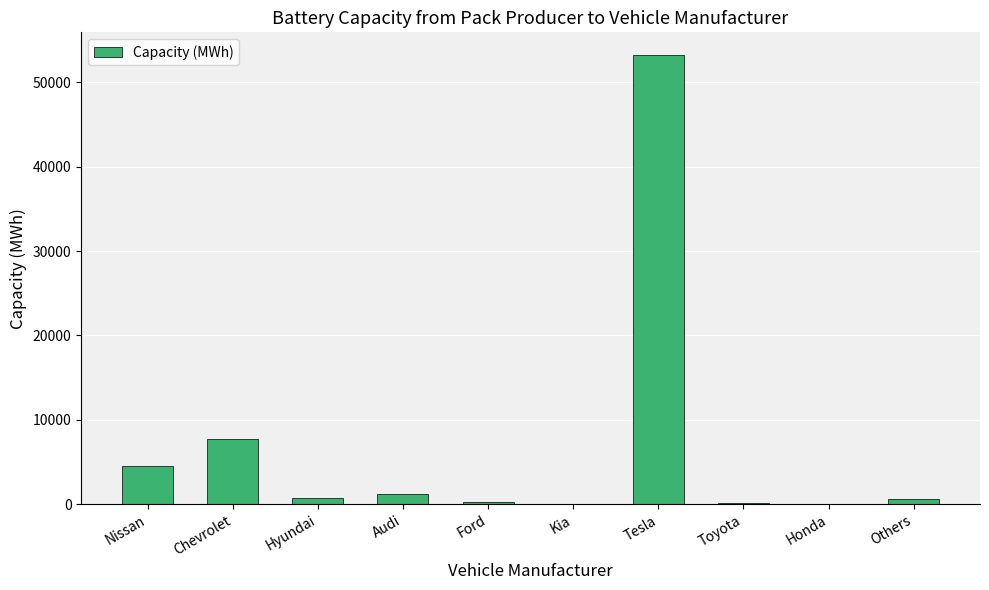

What is the sum of all values?

68488